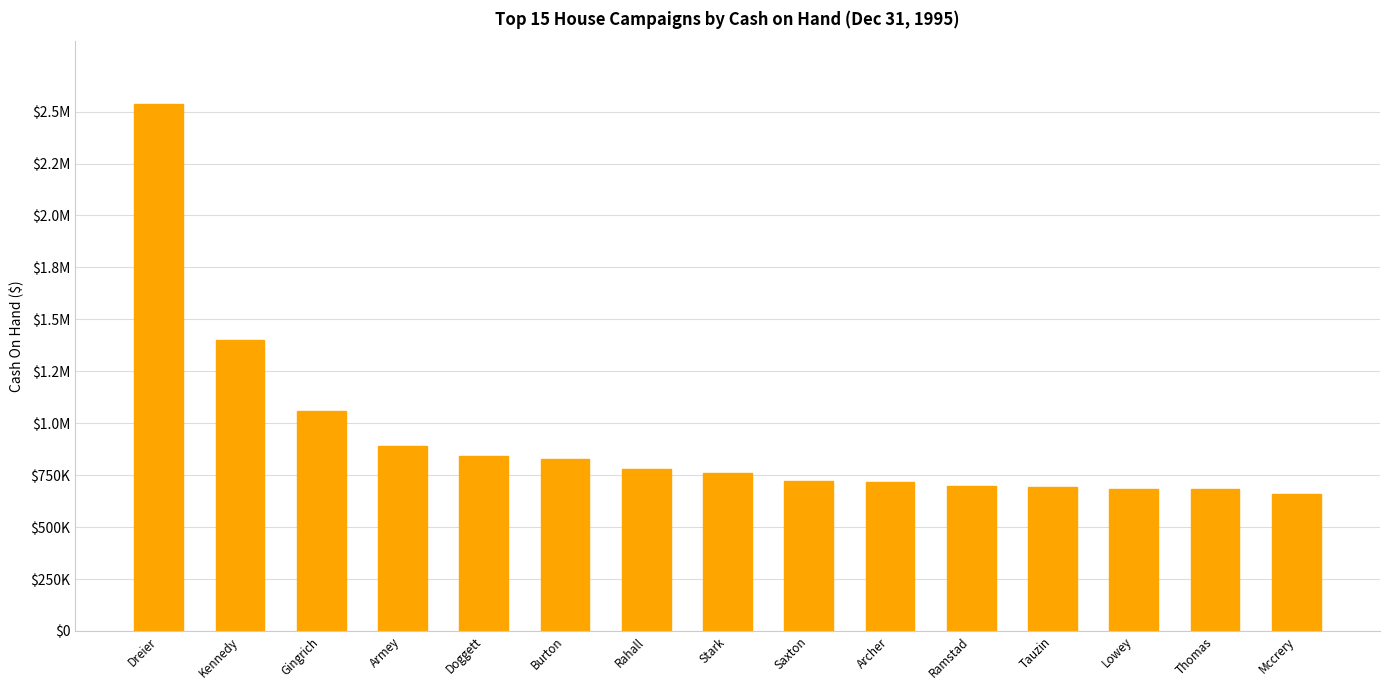

The value at Mccrery is 661159. True or false?

True